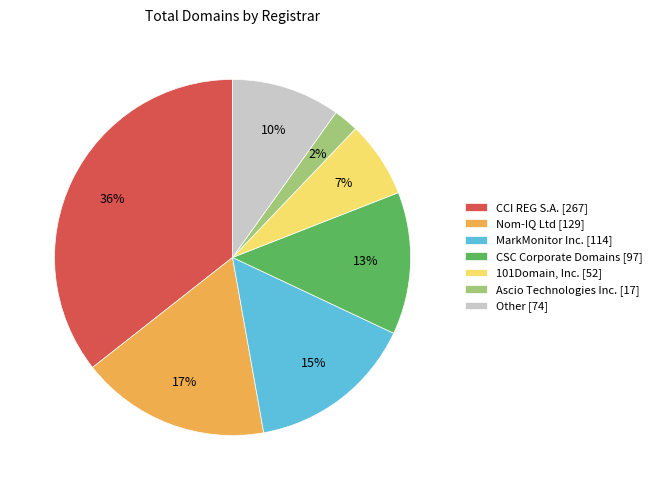

The 101Domain, Inc. [52] slice represents 1% of the pie. True or false?

False